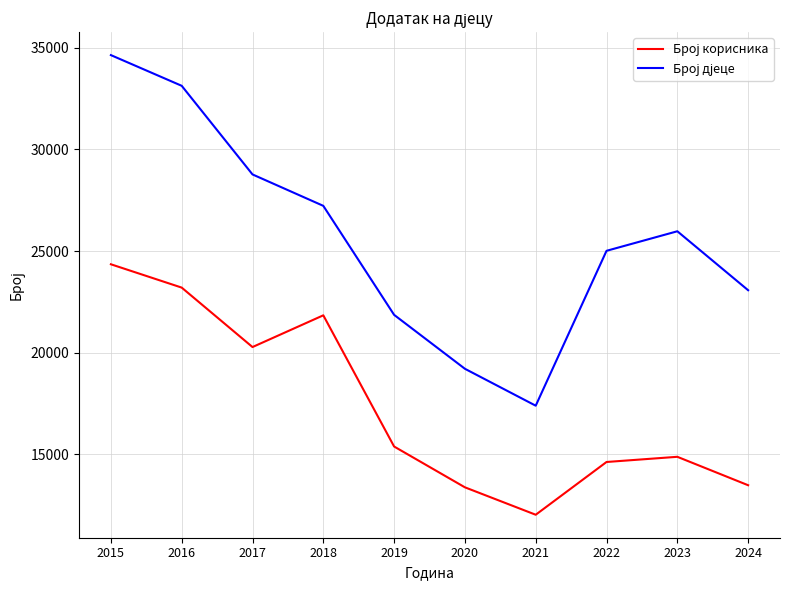

What is the spread (max minus min) of values at 2015?

10285